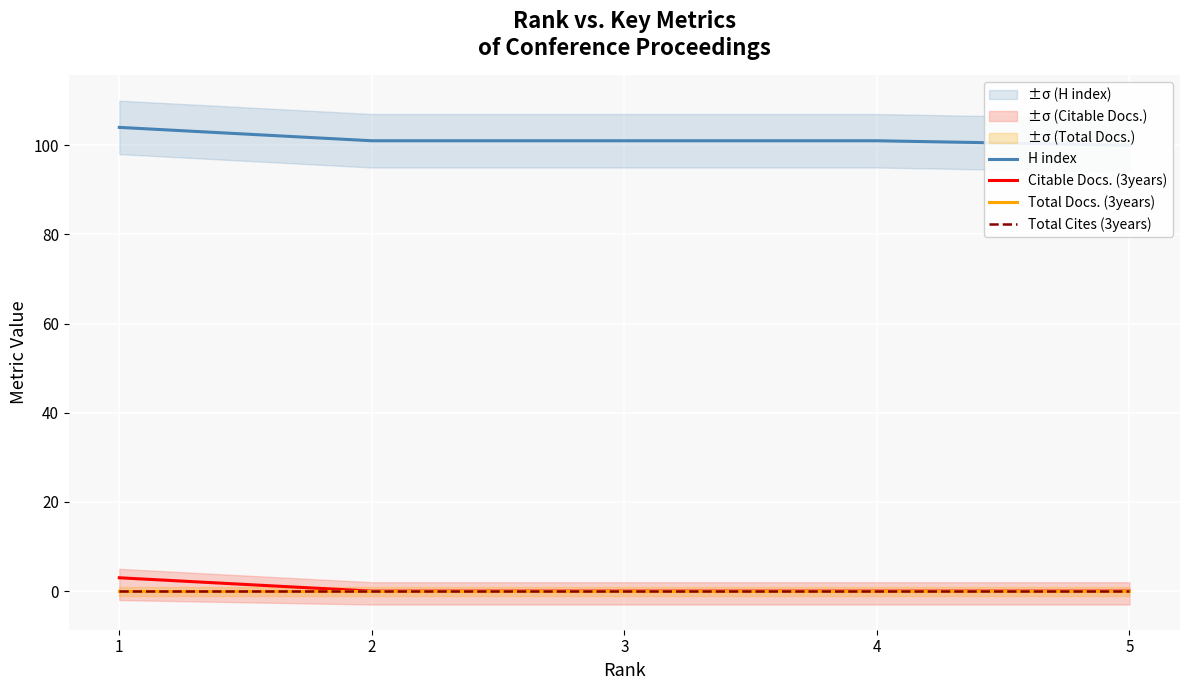

How many values in the H index series are below 101?

1